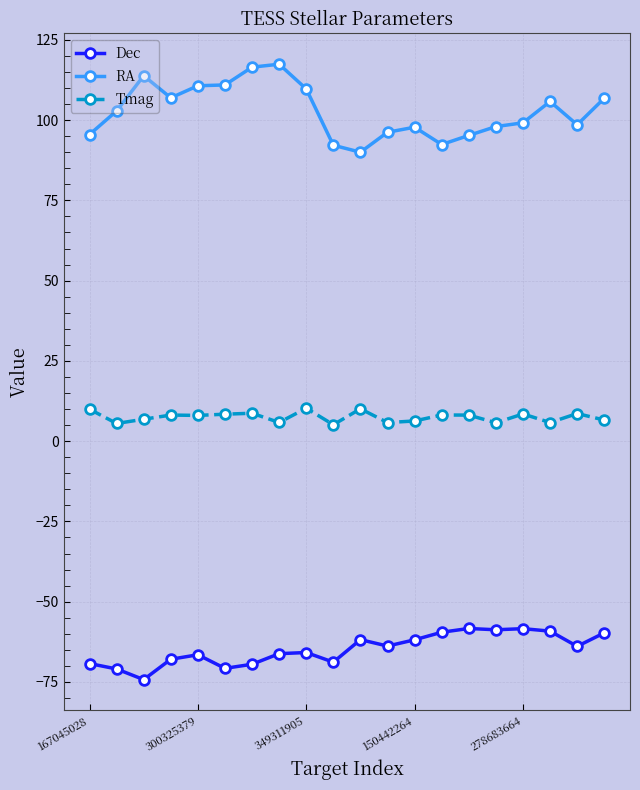

True or false: RA and Tmag cross at least once.

False